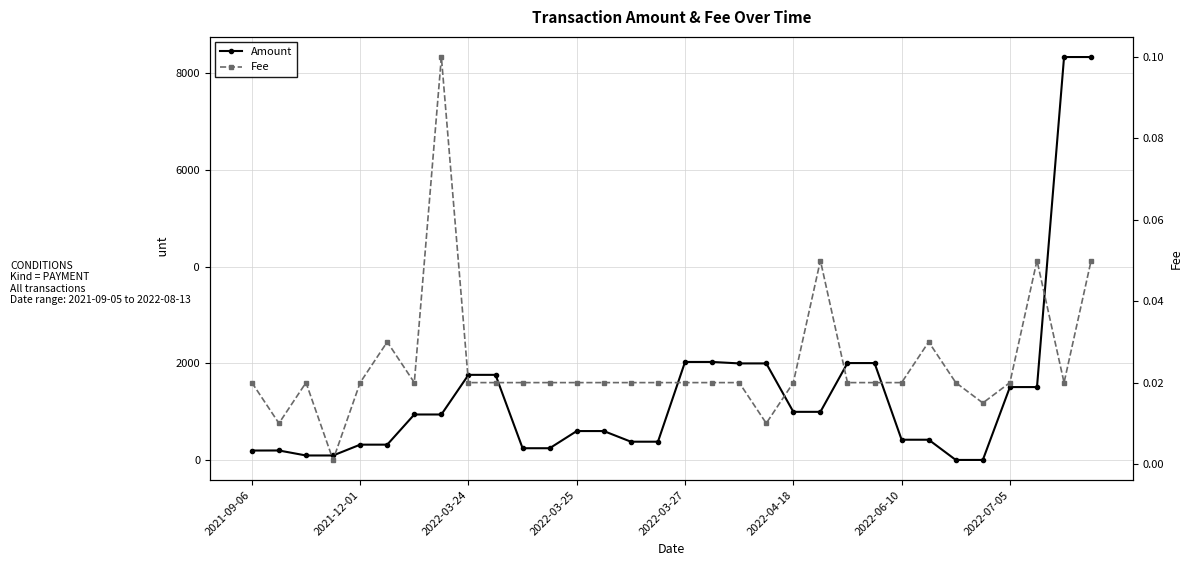

True or false: Amount has more than 2 interior local peaks.

True